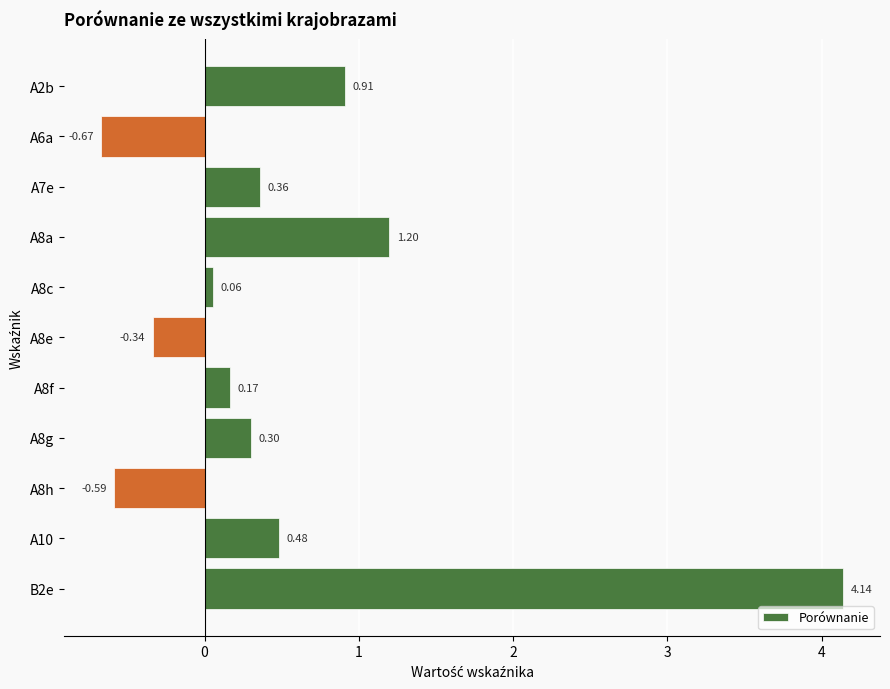

Which has a higher value, A8g or A10?

A10